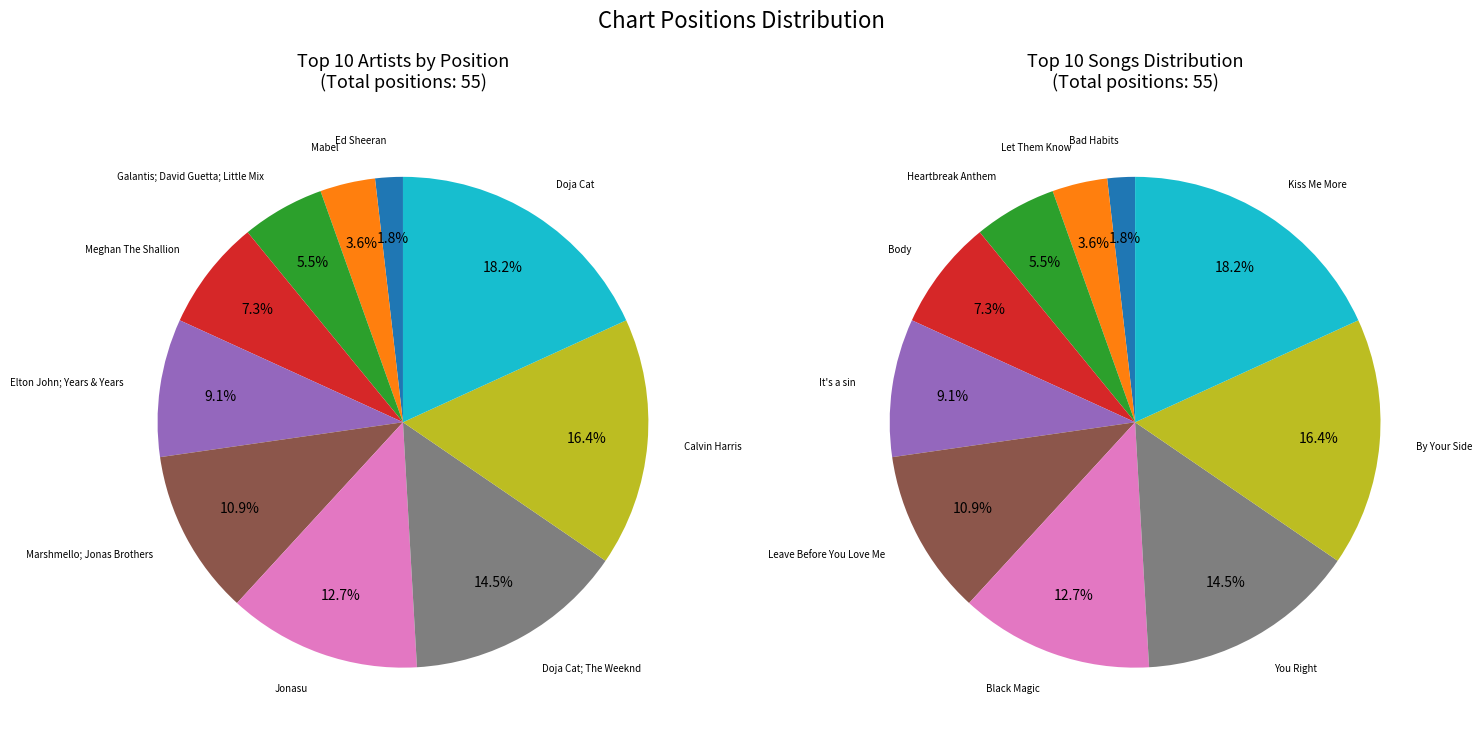

Approximately how many times larger is the value at Doja Cat; The Weeknd compared to Marshmello; Jonas Brothers?

1.3